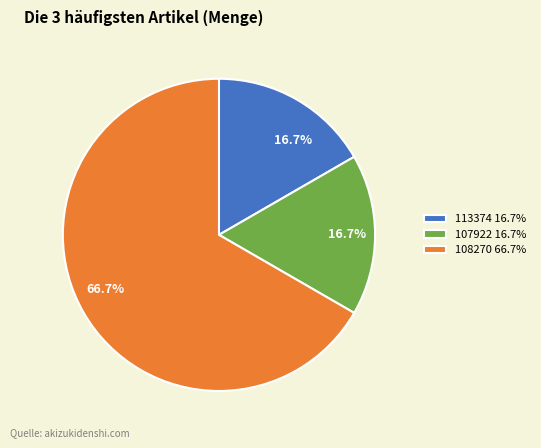

To the nearest percent, what portion does 113374 represent?

17%